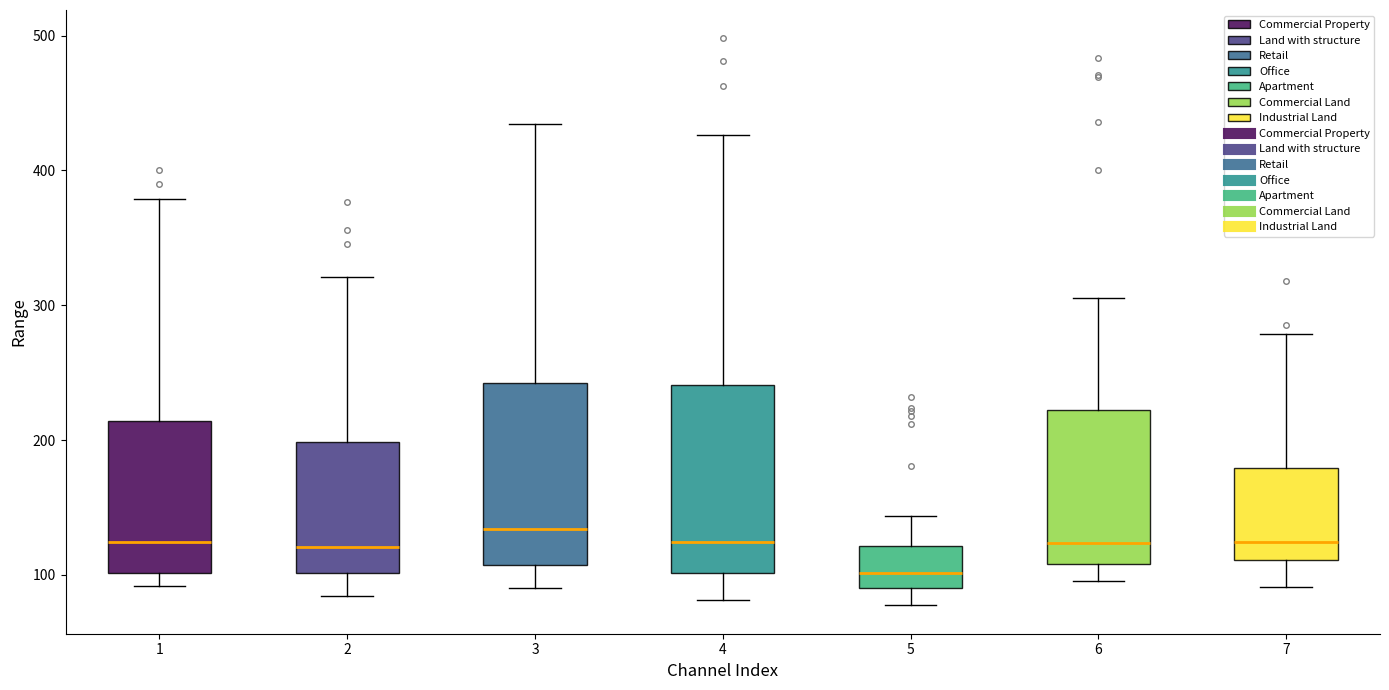

Where does the upper whisker of the box at x = 1 end on the y-axis? The values are not printed on the chart, so give them approximately, as read against the axis.

380